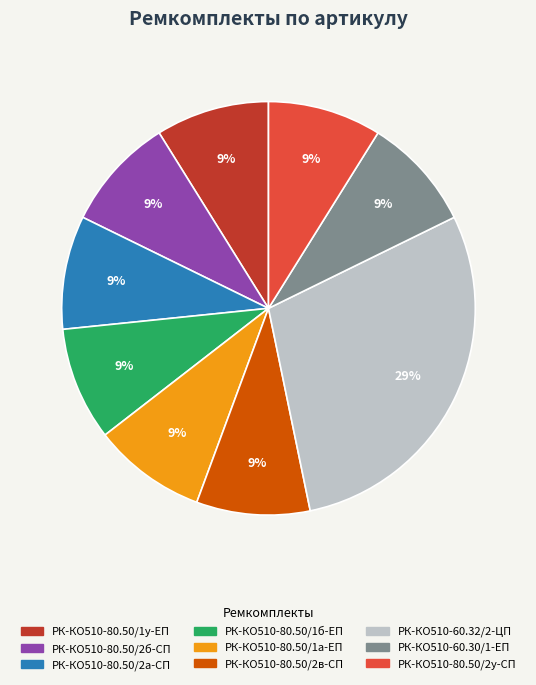

Combined, do РК-КО510-80.50/2а-СП and РК-КО510-80.50/2б-СП account for over 50%?

No